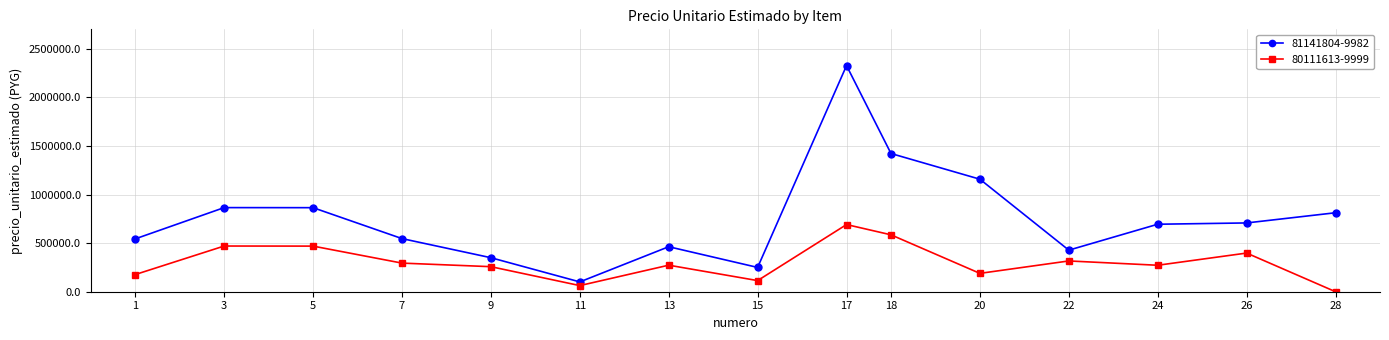

List the series in order of their peak value, highest first.

81141804-9982, 80111613-9999